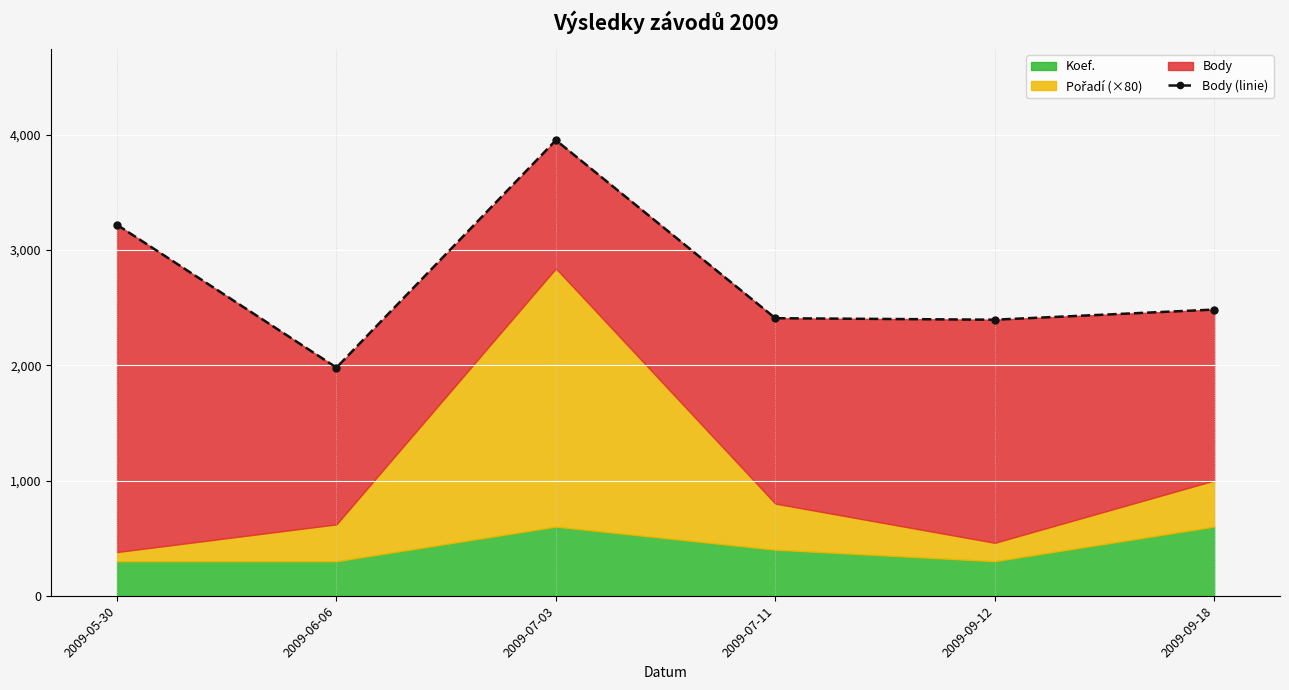

Rank the categories by value from highest to lowest.

2009-07-03, 2009-05-30, 2009-09-18, 2009-07-11, 2009-09-12, 2009-06-06